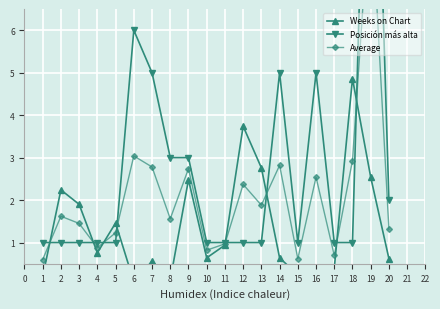

True or false: Average has more than 0 interior local peaks.

True